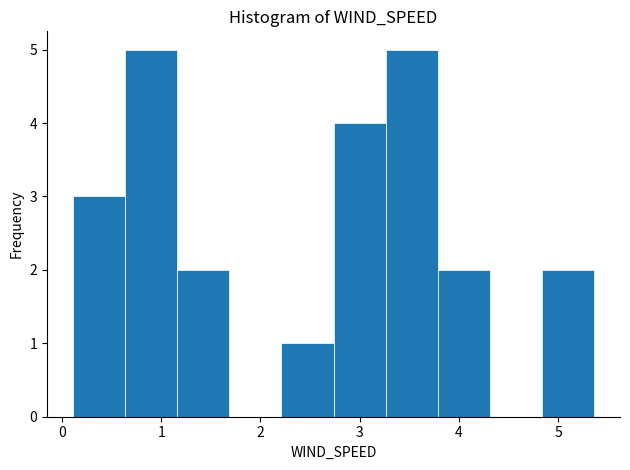

Reading left to right, list every bar in this chart as the range it spans on the x-axis followed by its height. Neither the bar edges nor the heights are printed on the chart, so give them approximately, as read against the axes.

0.1 to 0.6: 3
0.6 to 1.2: 5
1.2 to 1.7: 2
1.7 to 2.2: 0
2.2 to 2.7: 1
2.7 to 3.3: 4
3.3 to 3.8: 5
3.8 to 4.3: 2
4.3 to 4.8: 0
4.8 to 5.4: 2